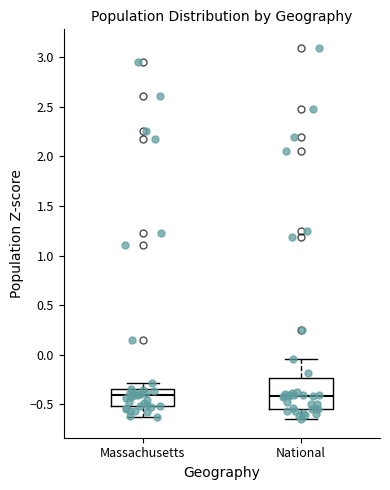

Comparing the boxes themselves (not the whiskers), which one is the tallest?

National